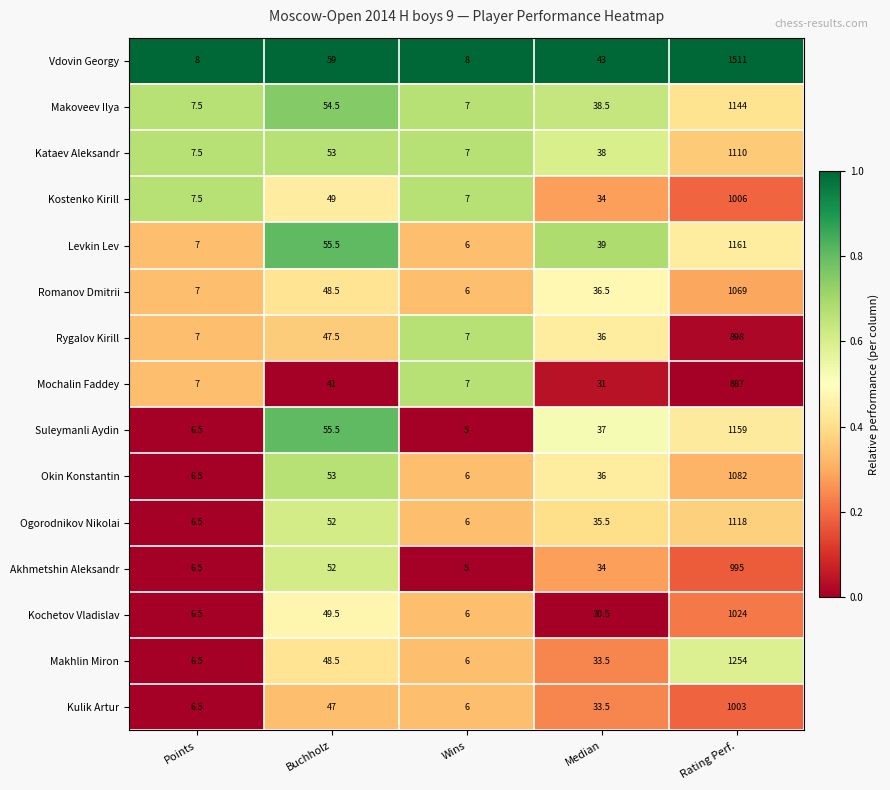

What is the minimum value for Romanov Dmitrii?

6.0